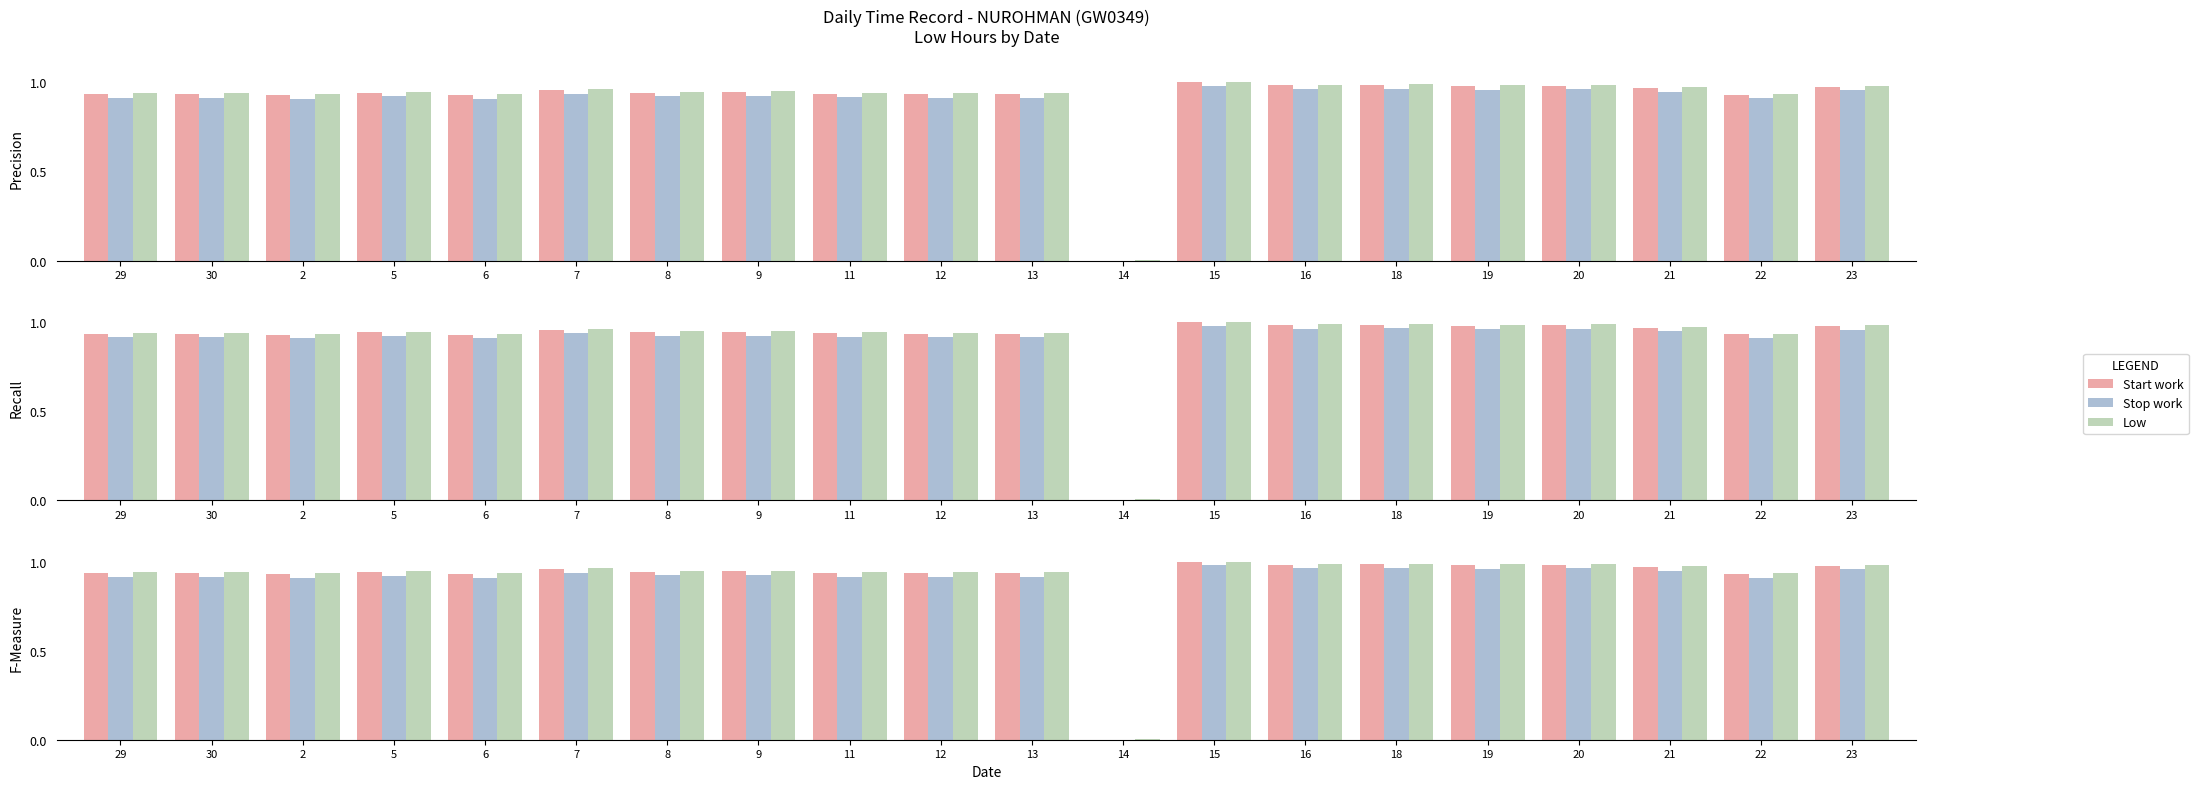

How many values in the Start work series exceed 0?

19